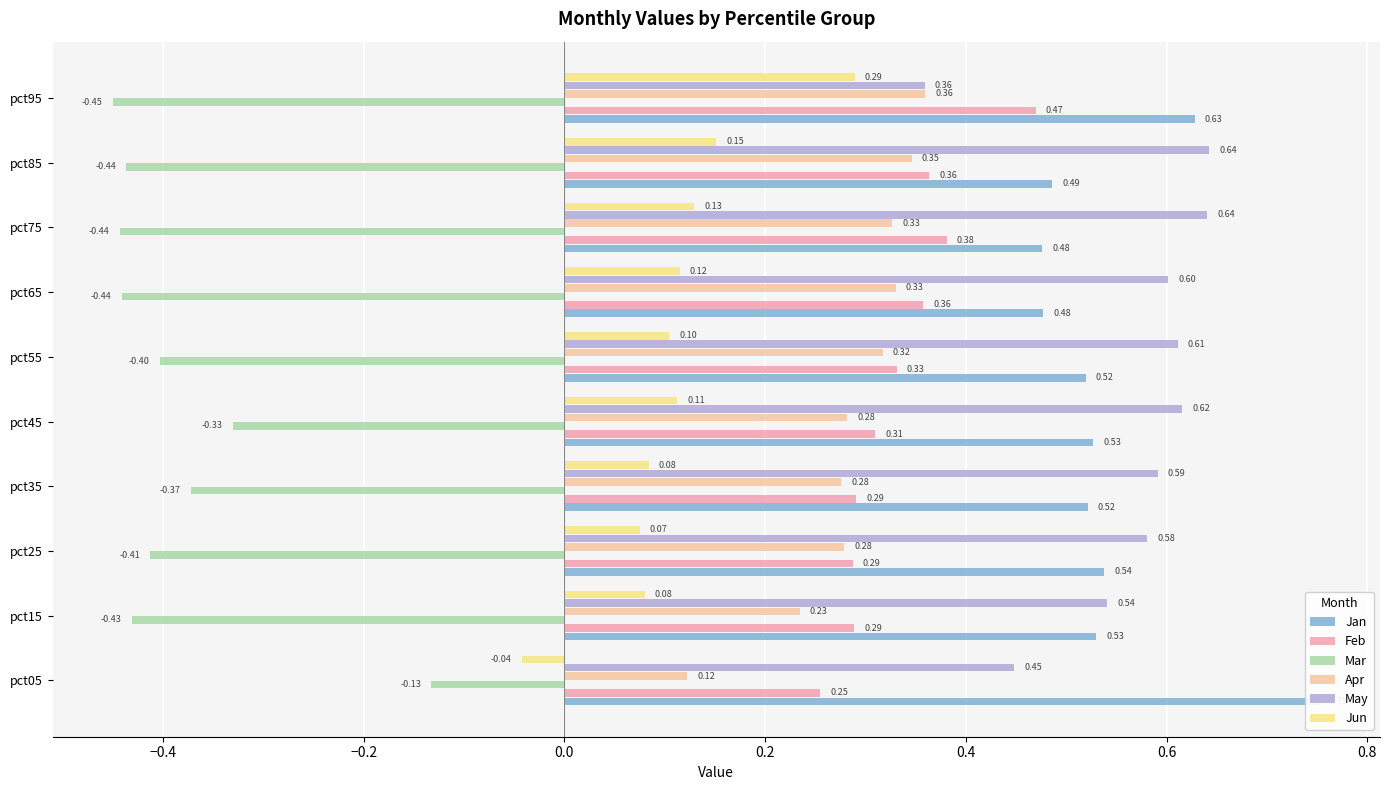

True or false: Feb has a value of 0.7 at pct95.

False